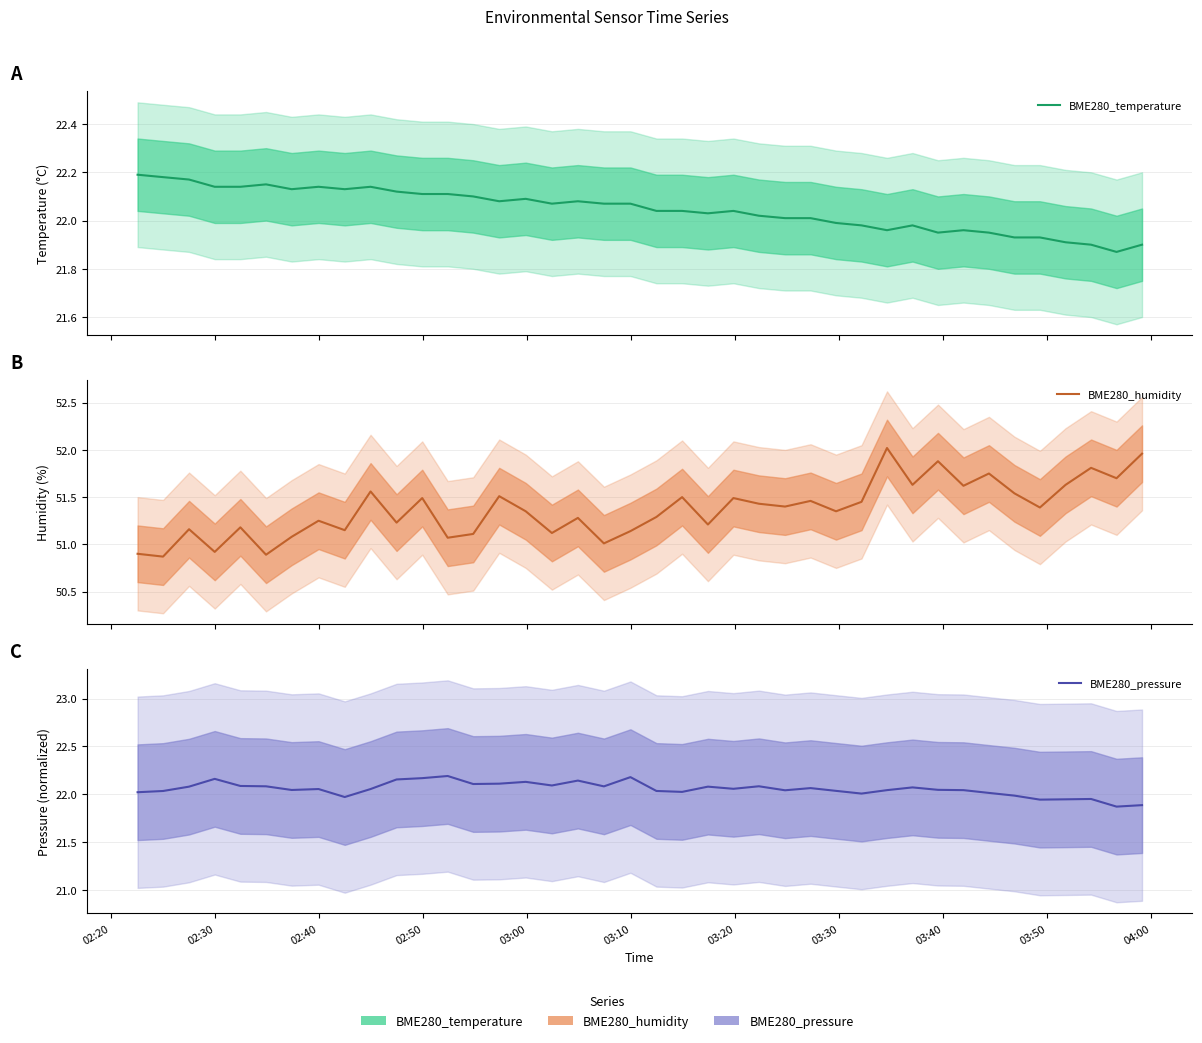

Which series ends up on top after the final intersection of BME280_temperature and BME280_pressure?

BME280_pressure